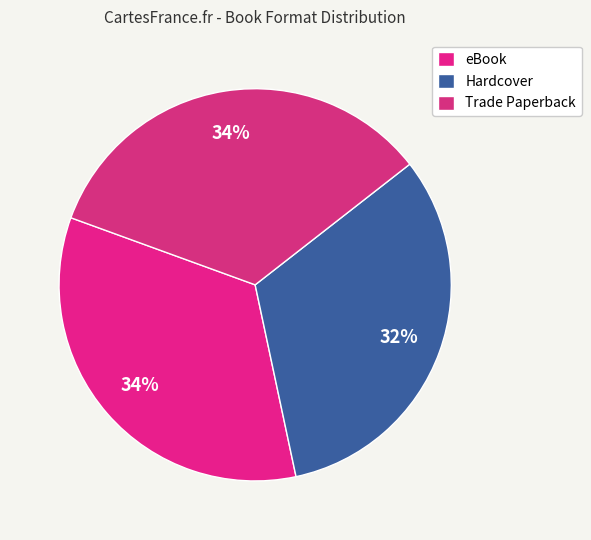

Is there any slice that represents more than half of the pie?

No